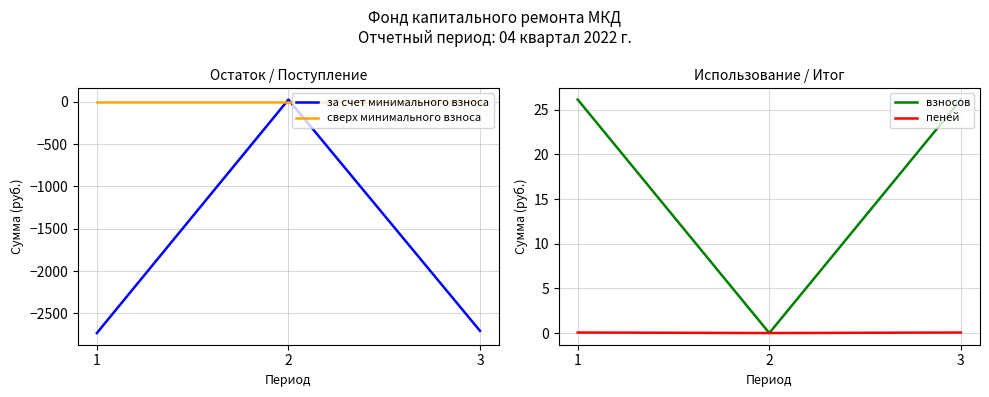

Which series has the largest total across all categories?

взносов